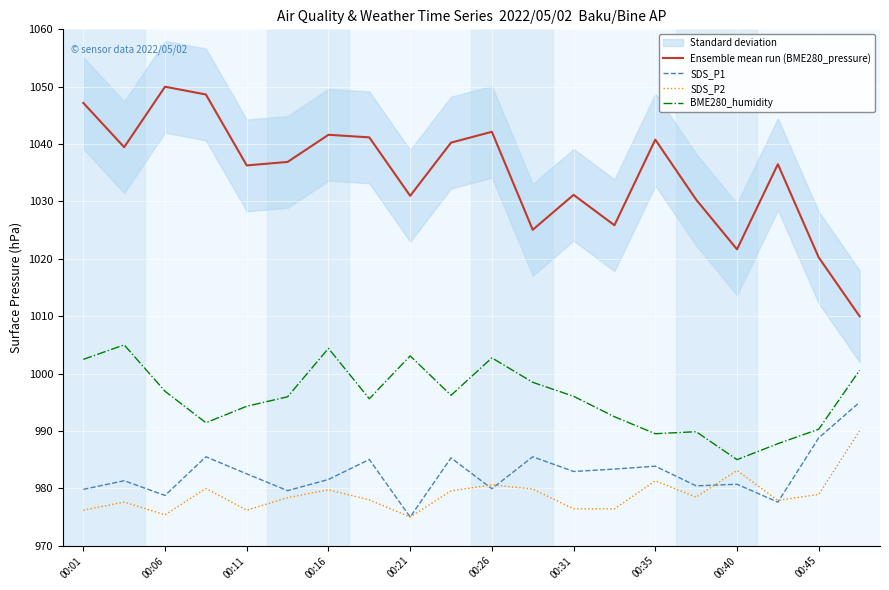

What is the lowest value of the SDS_P2 series?

975.0